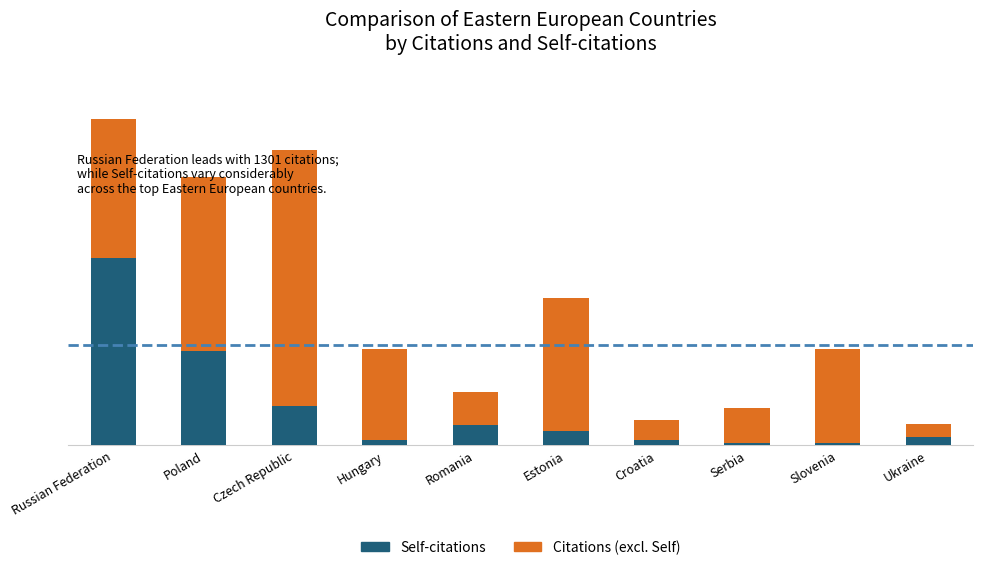

Does the chart contain any negative values?

No